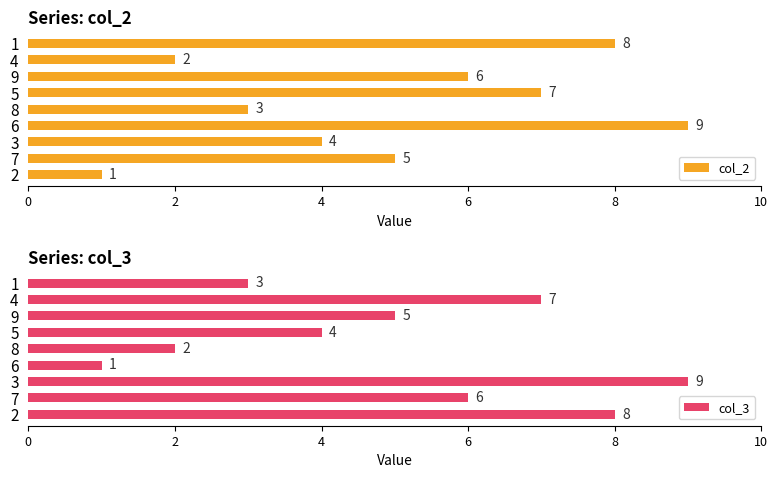

What is the sum of the col_2 values at 3 and 4?

6